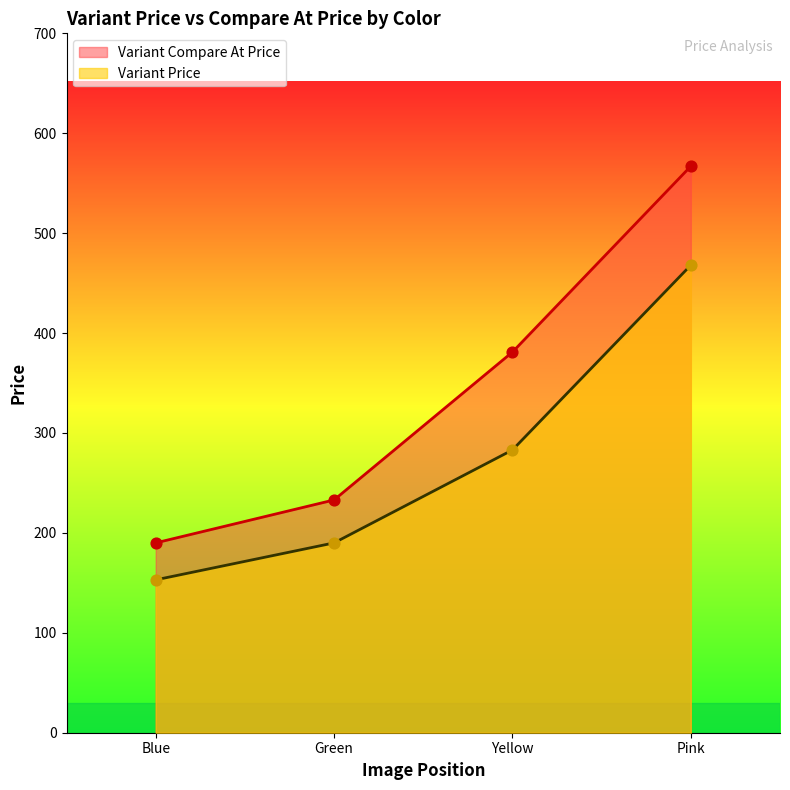

Which series reaches the maximum Y coordinate?

Variant Compare At Price